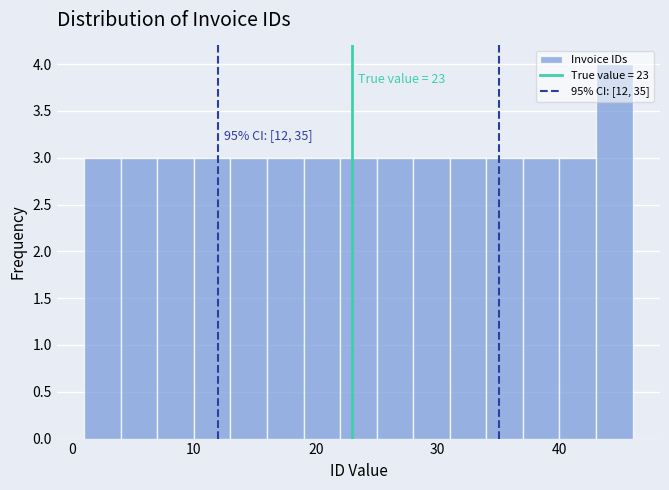

Around what value on the x-axis is the tallest bar? Give the approximate position of its centre, as read against the axis.

45